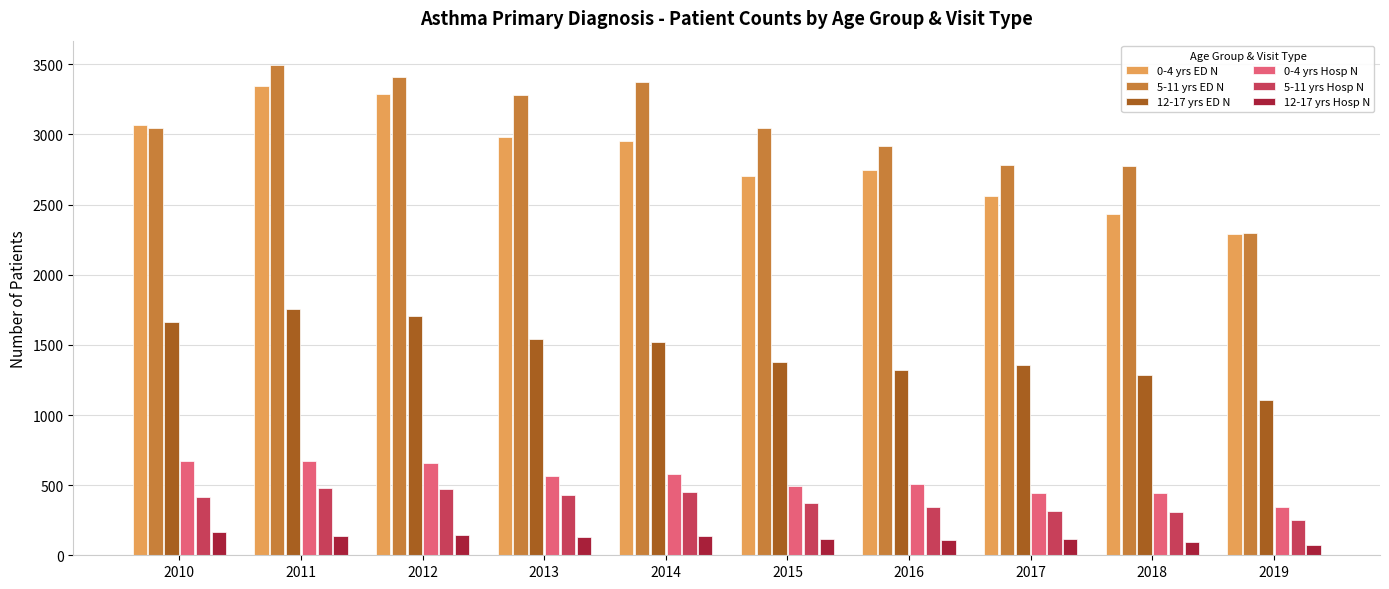

How many bars are there in each group?

6